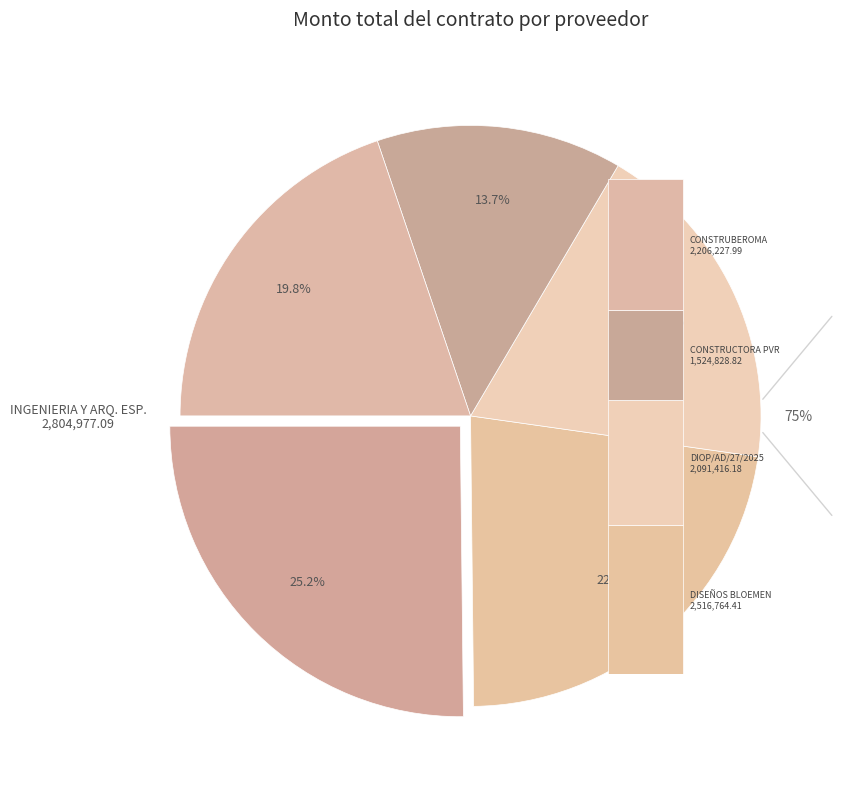

What is the change in value from INGENIERIA Y ARQUITECTURA
ESPECIALIZADA
DIOP/AD/17/2025 to DIOP/AD/27/2025?

-713560.9